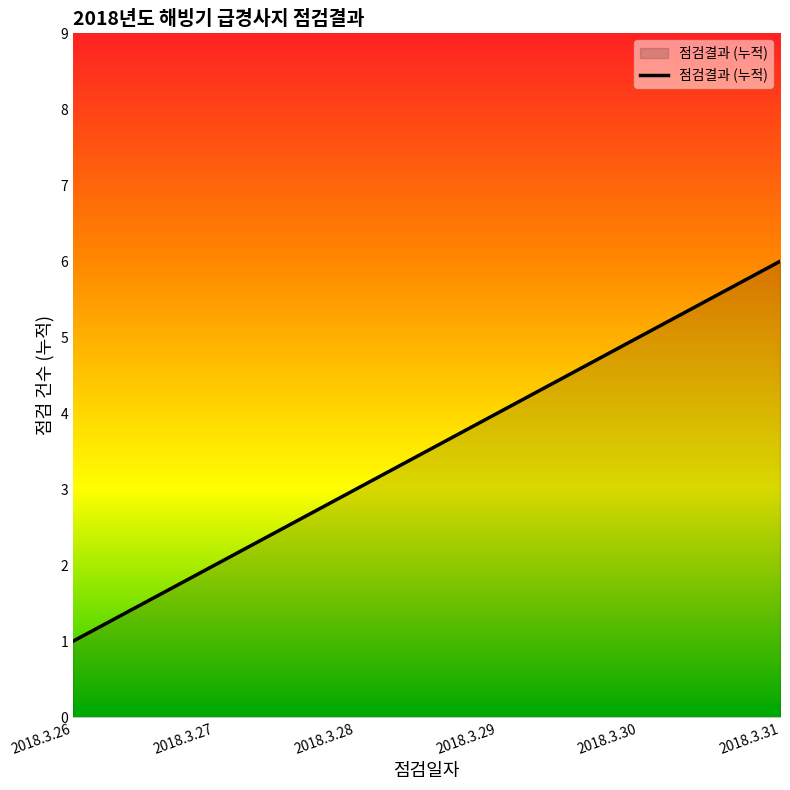

Which has a higher value, 2018.3.27 or 2018.3.28?

2018.3.28